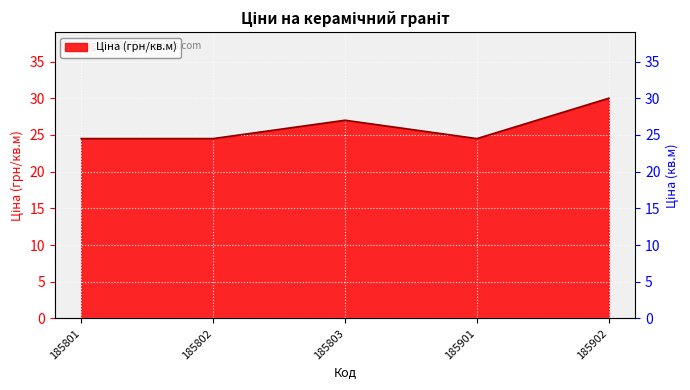

Is it true that the value at 185902 is 30.0?

True